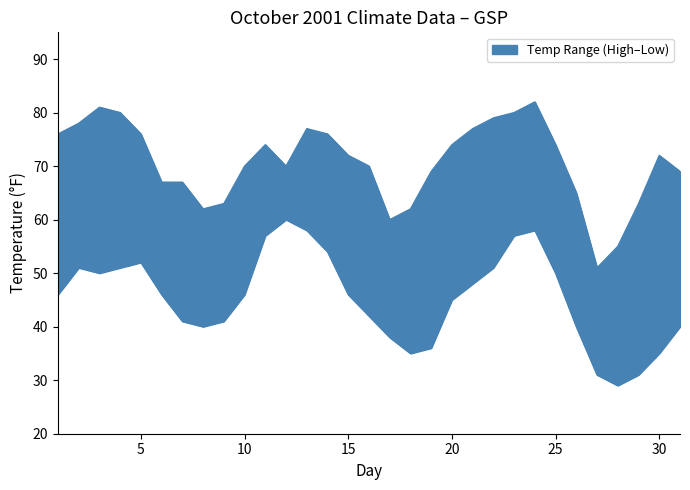

What is the total value across all series at 12?

130